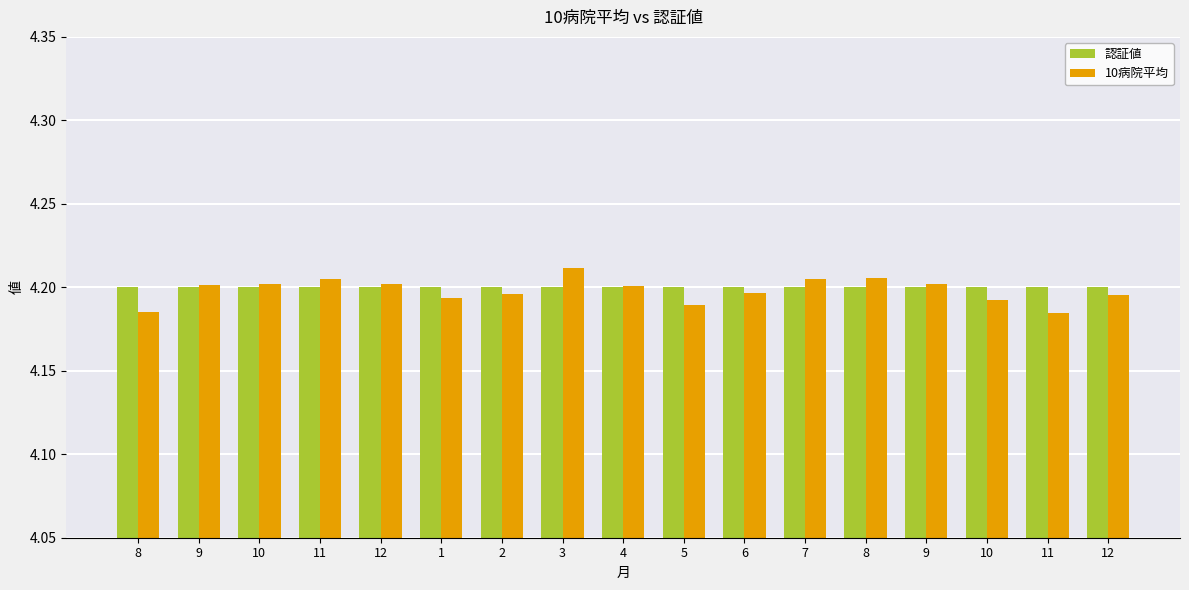

Which series has the largest total across all categories?

認証値